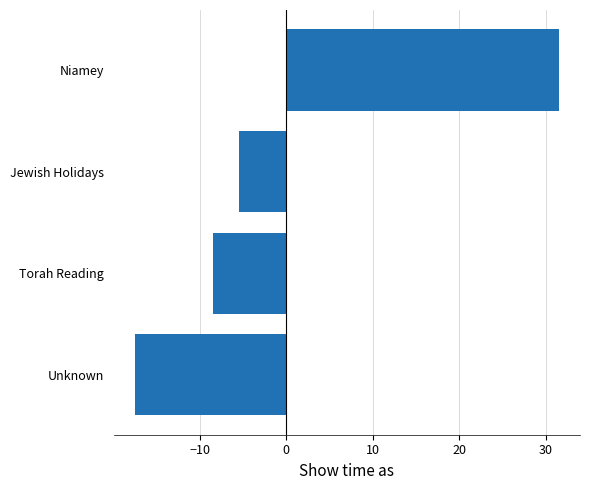

How many data points are less than -5?

3